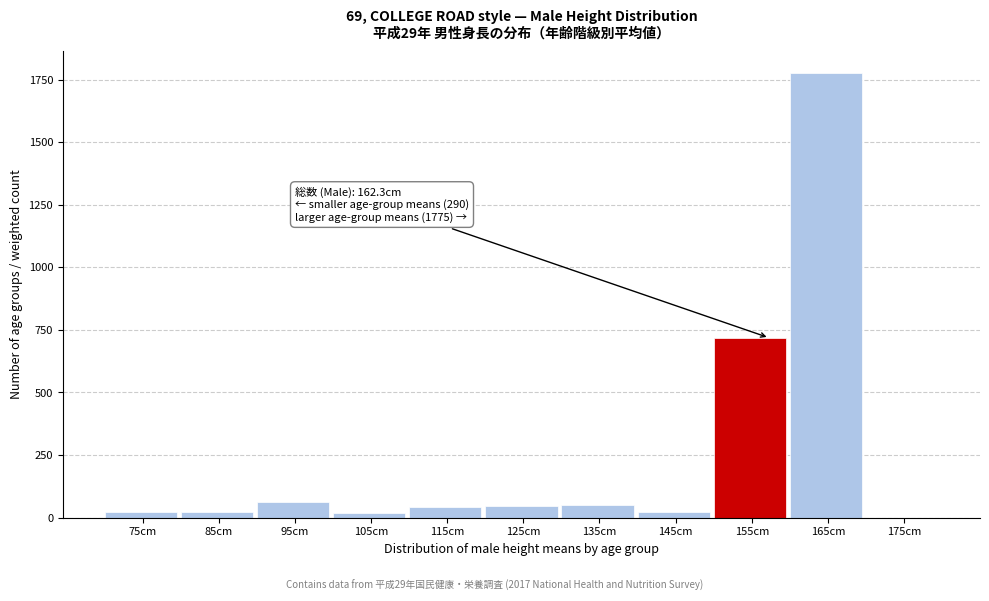

At which label is the value closest to 887?

155cm